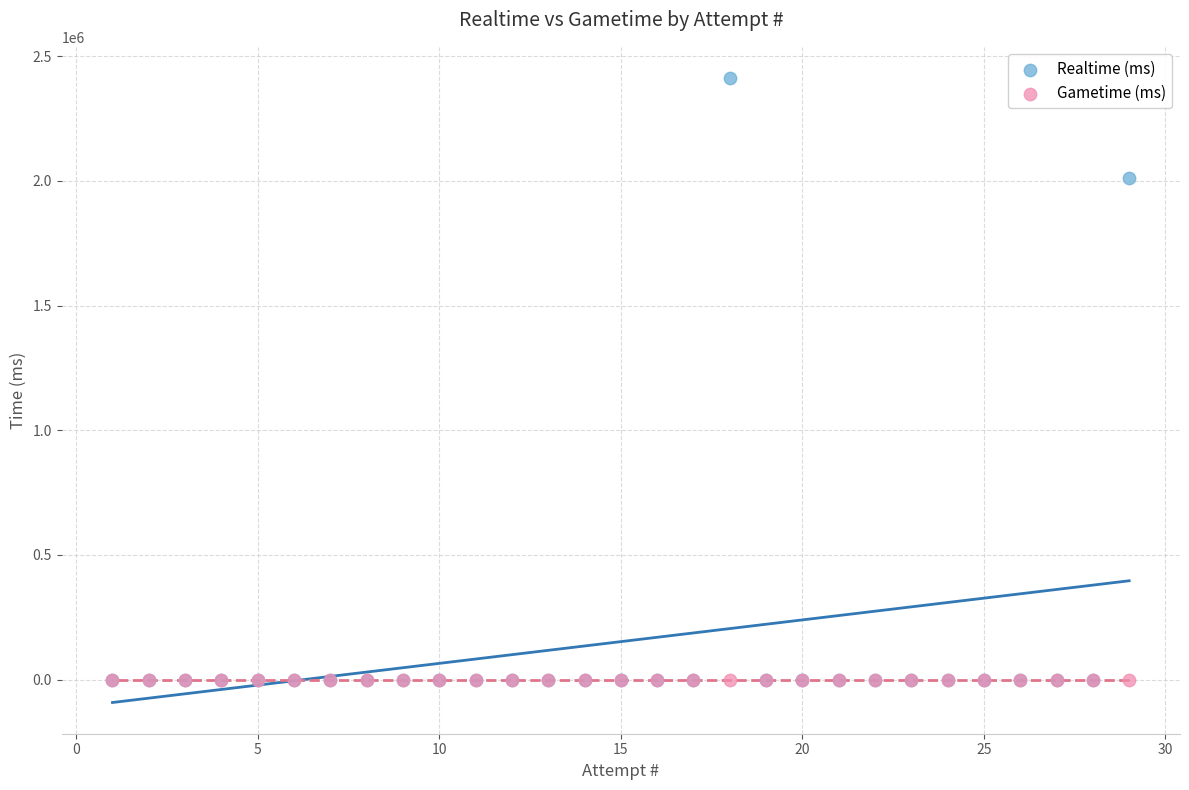

Which series reaches the maximum Y coordinate?

Realtime (ms)